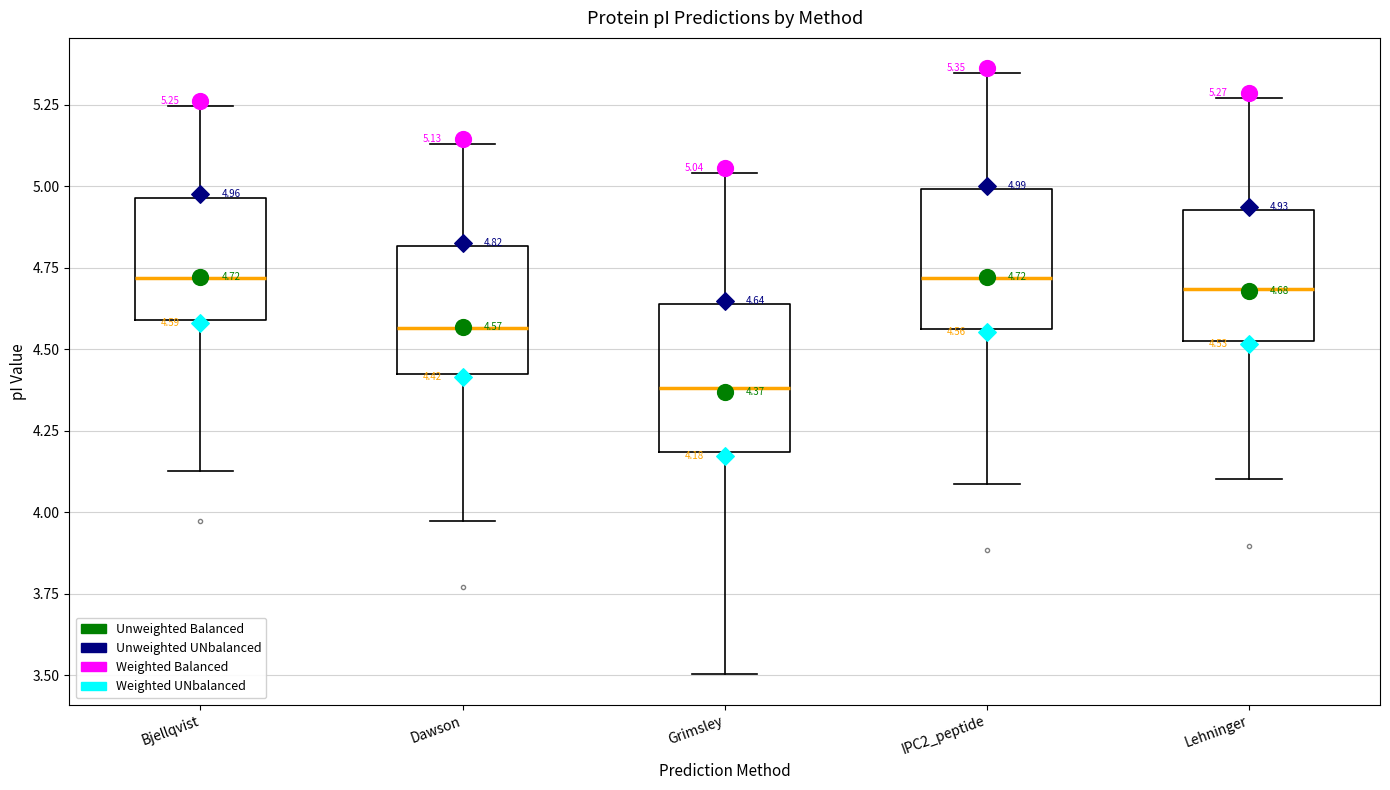

Which box's median line is the lowest?

Grimsley